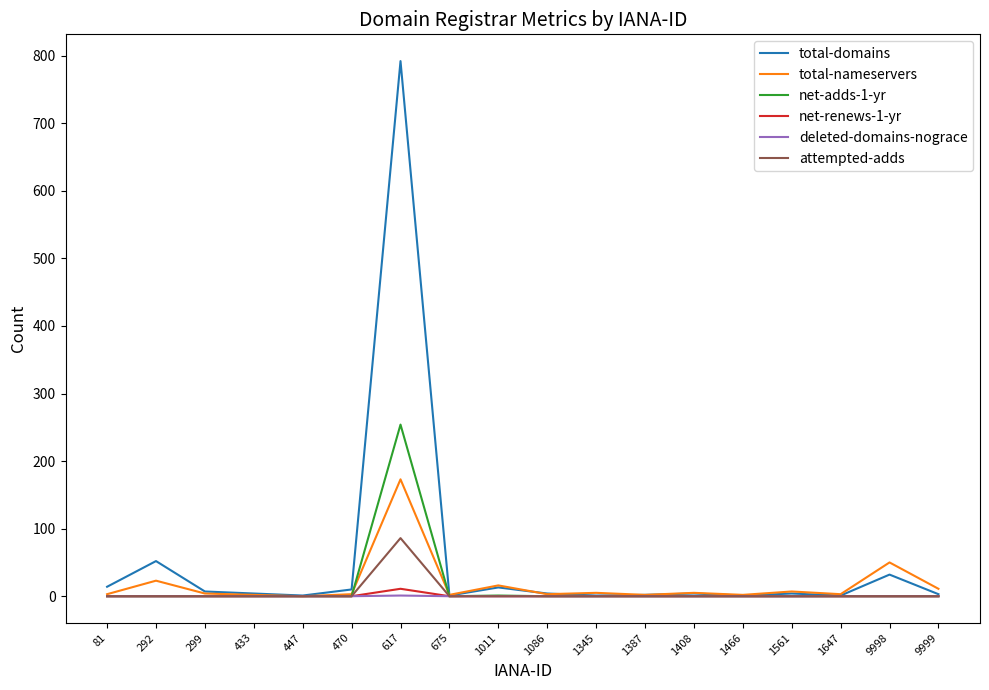

What is the sum of all attempted-adds values?

86